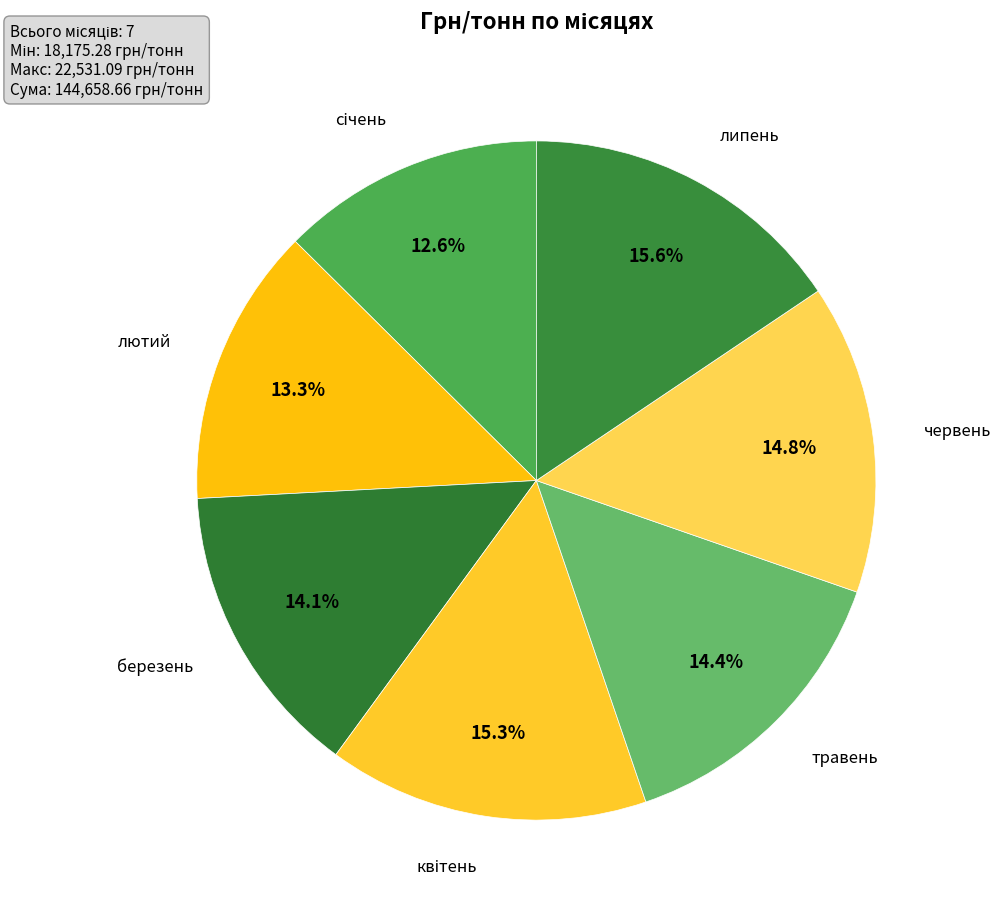

Count the number of slices in the pie.

7